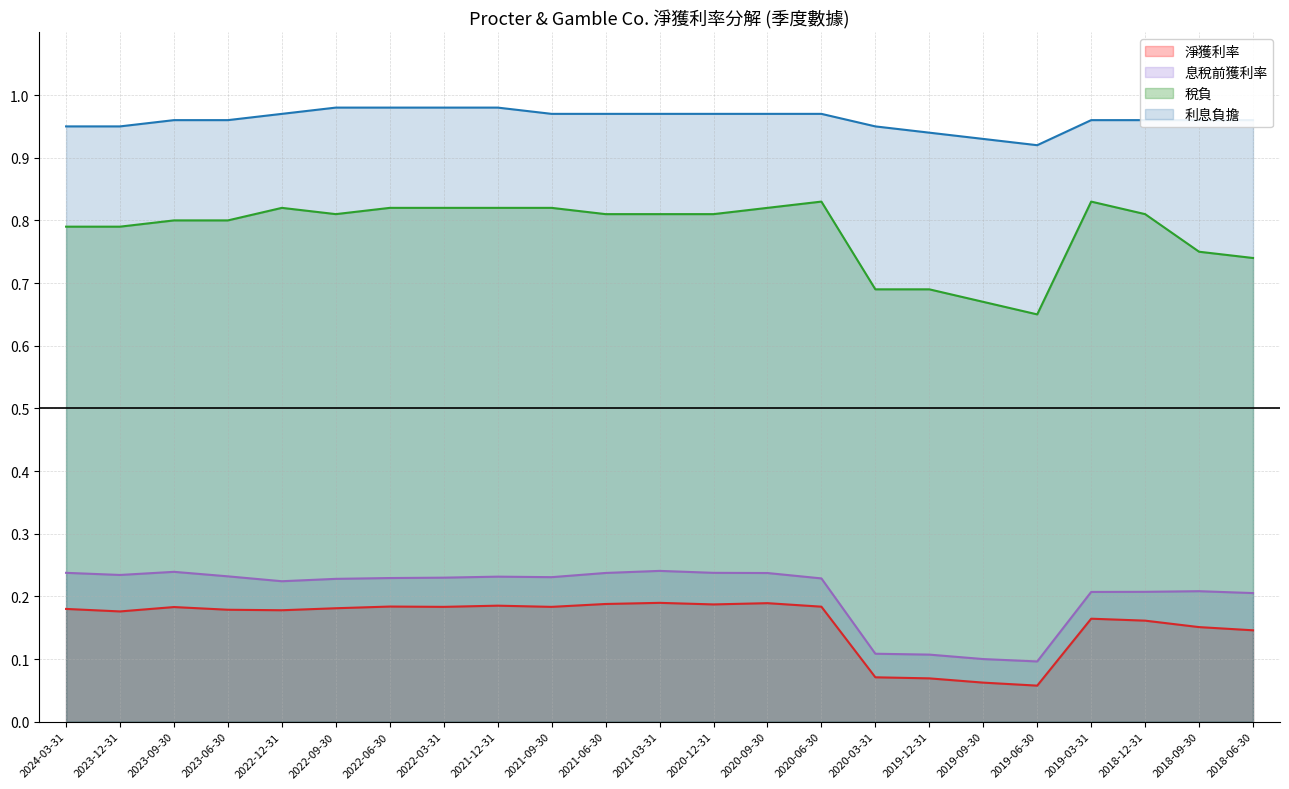

What position from the right is 2019-12-31?

7